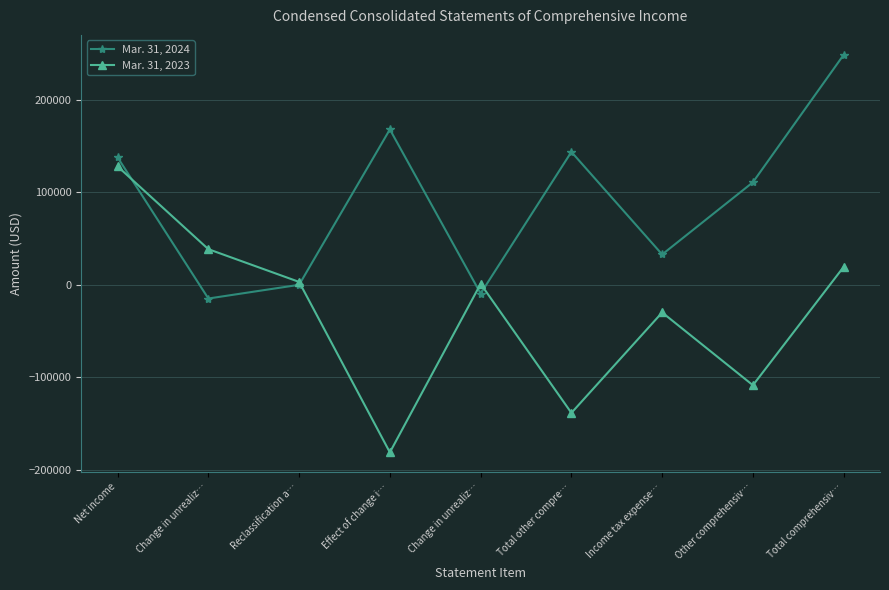

How many data points in Mar. 31, 2024 are less than 110954?

4